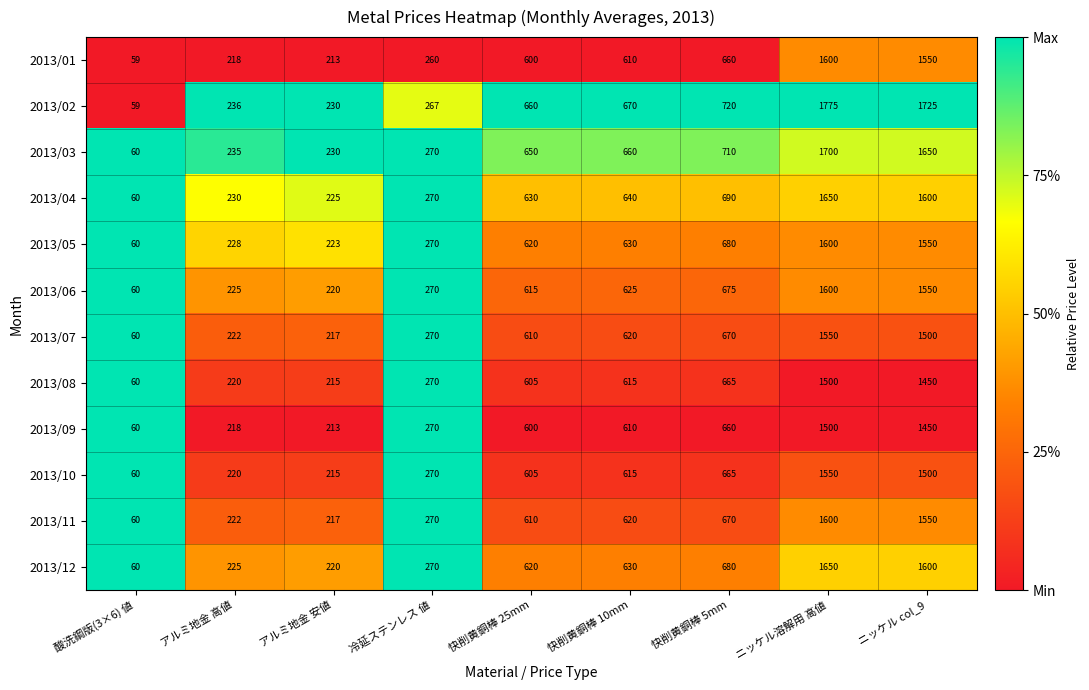

What value does the 2013/04 series have at ニッケル溶解用 高値, to the nearest 50?

1650